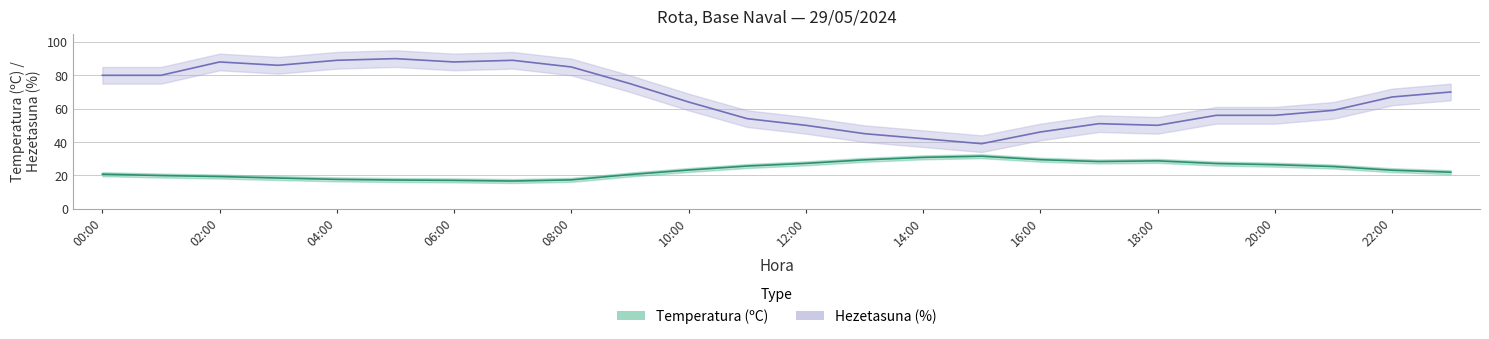

At how many categories does at least one series exceed 19?

24